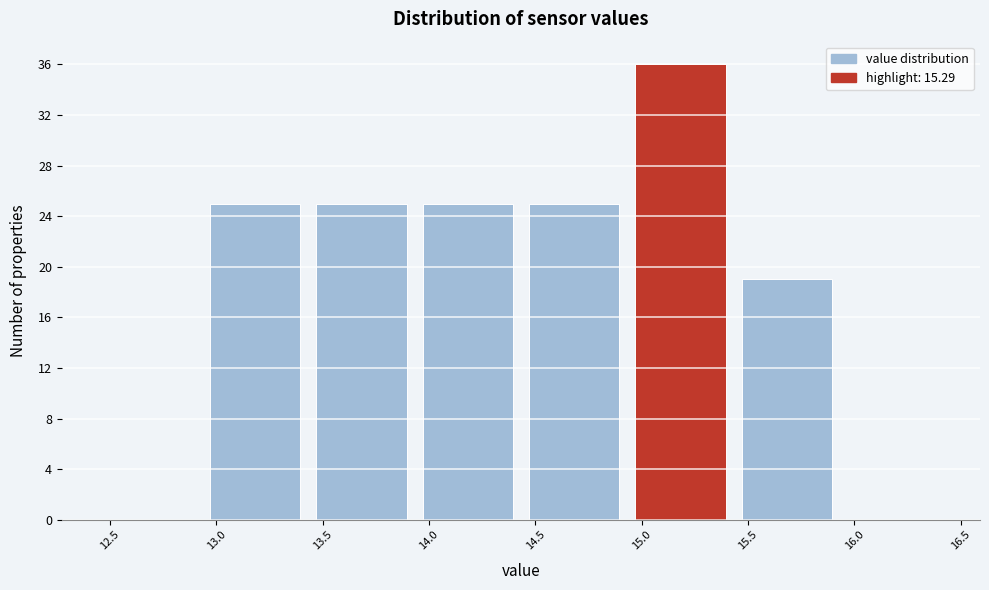

Reading left to right, list every bar in this chart as the range it spans on the x-axis followed by its height. Neither the bar edges nor the heights are printed on the chart, so give them approximately, as read against the axes.

12.47 to 12.97: 0
12.97 to 13.47: 25
13.47 to 13.97: 25
13.97 to 14.47: 25
14.47 to 14.97: 25
14.97 to 15.47: 36
15.47 to 15.97: 19
15.97 to 16.47: 0